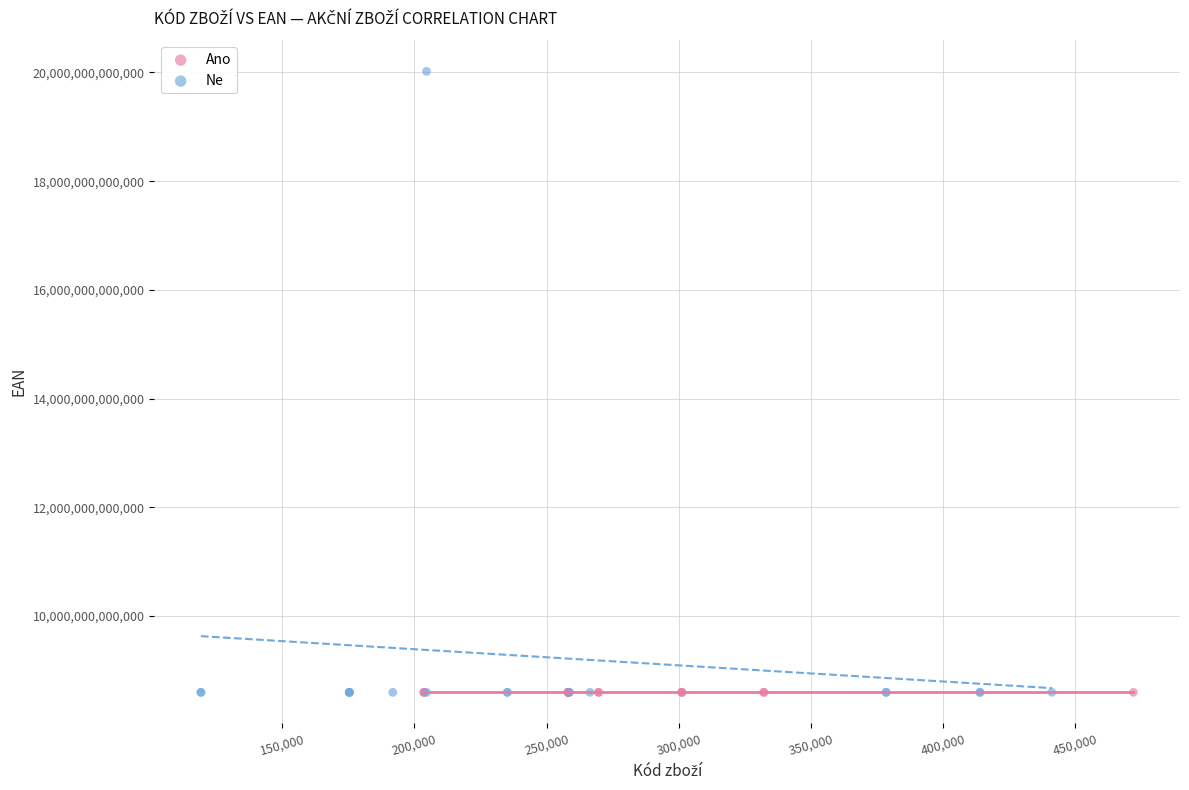

Which series contains the highest Y value?

Ne